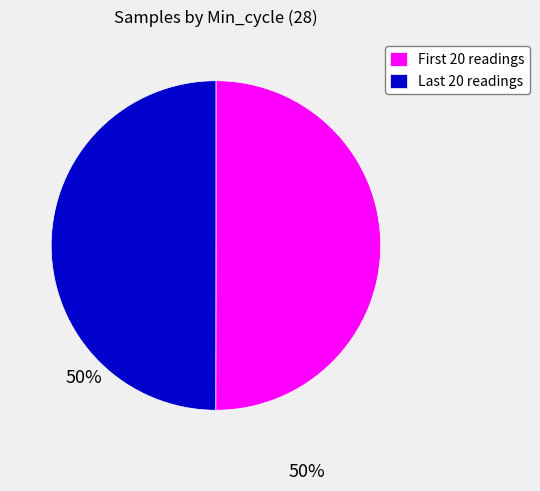

How many slices are in this pie chart?

2